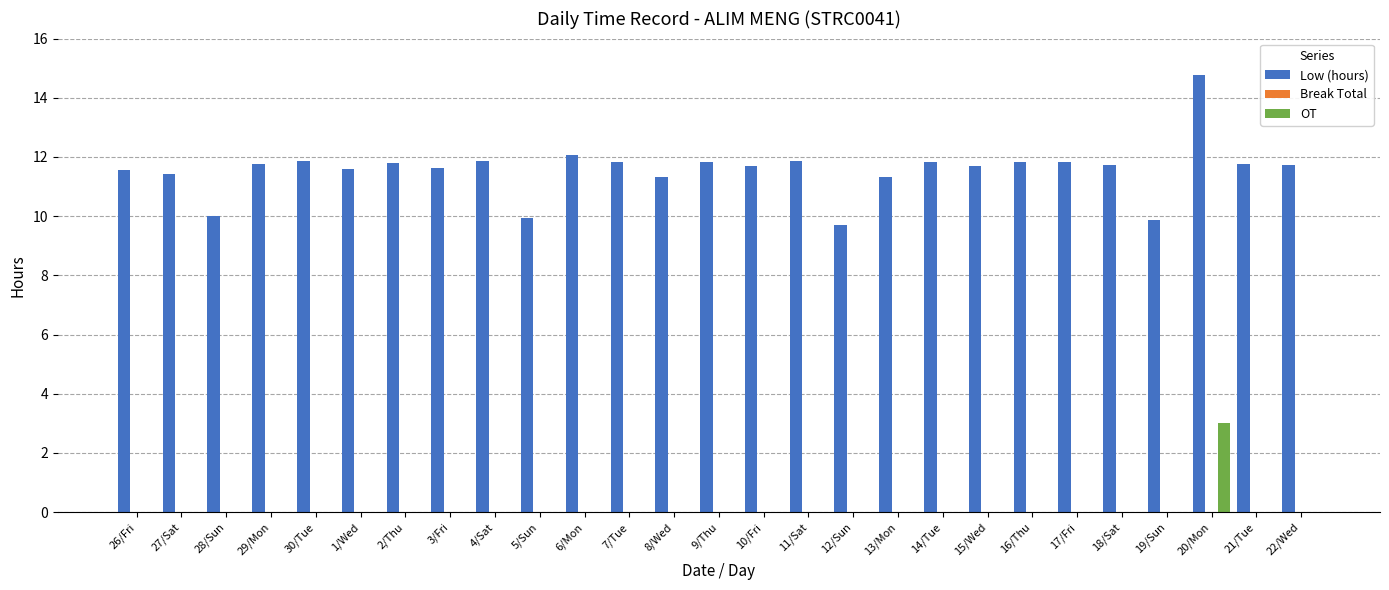

What is the greatest value displayed?

14.8